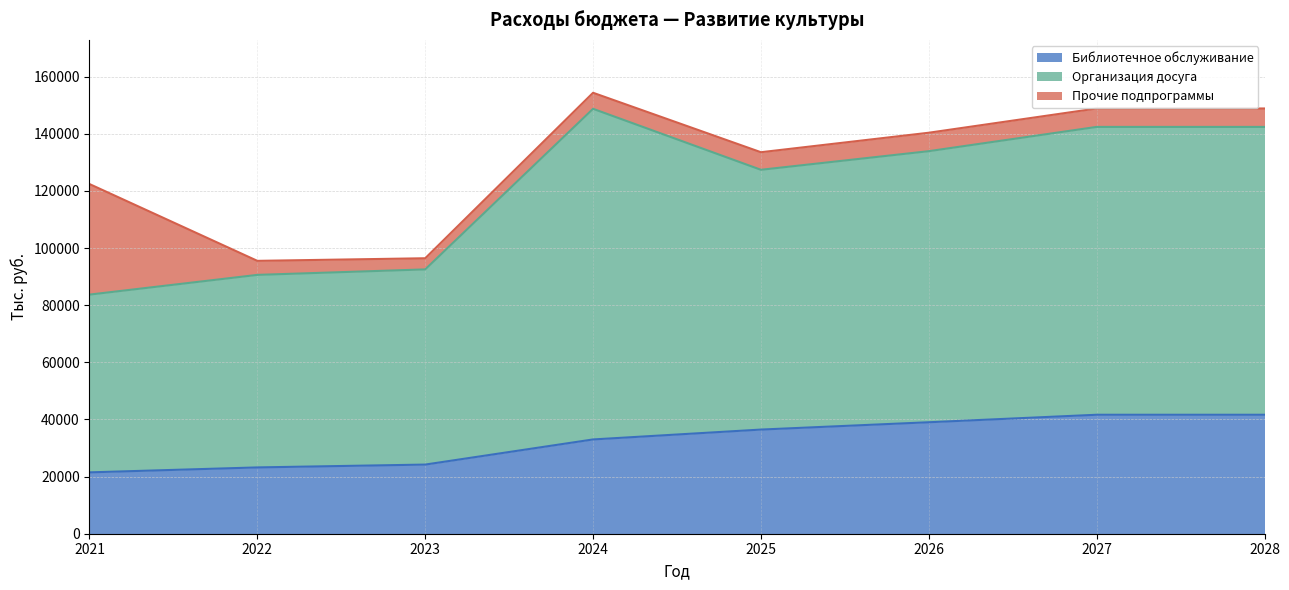

What is the difference between the maximum and minimum values in the Библиотечное обслуживание series?

20170.4